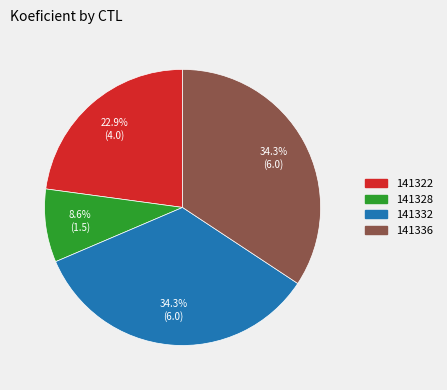

To the nearest percent, what is the average slice percentage?

25%